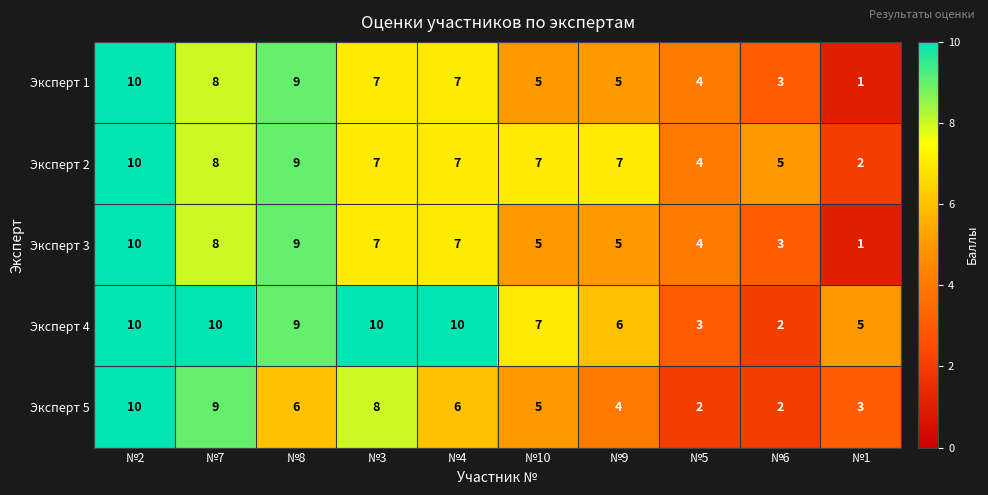

Which series has the largest total across all categories?

Эксперт 4